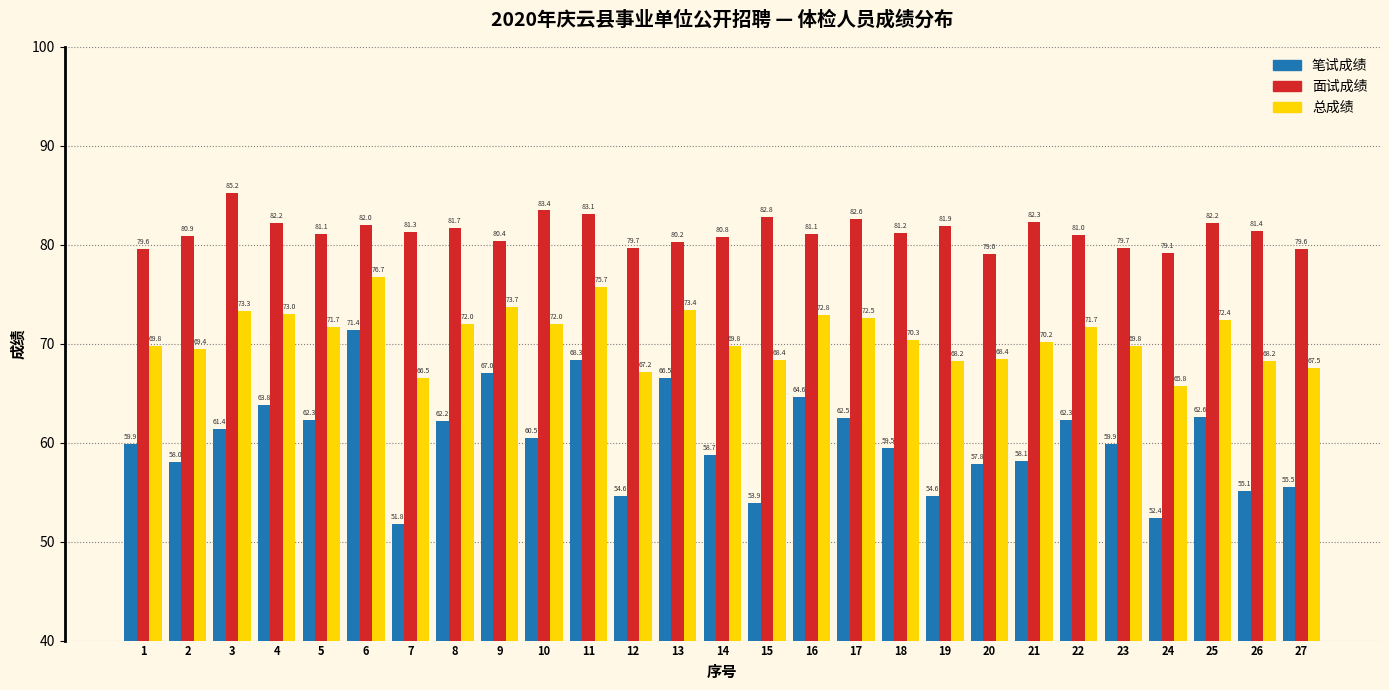

Rank the series at 2 from highest to lowest value.

面试成绩, 总成绩, 笔试成绩